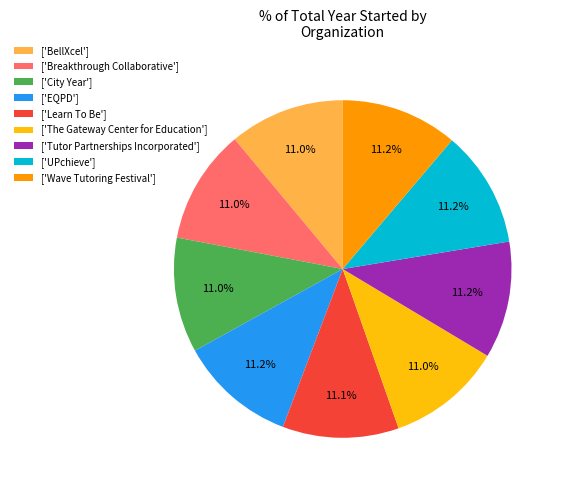

What is the ratio of the value at ['Learn To Be'] to the value at ['UPchieve']?

1.0